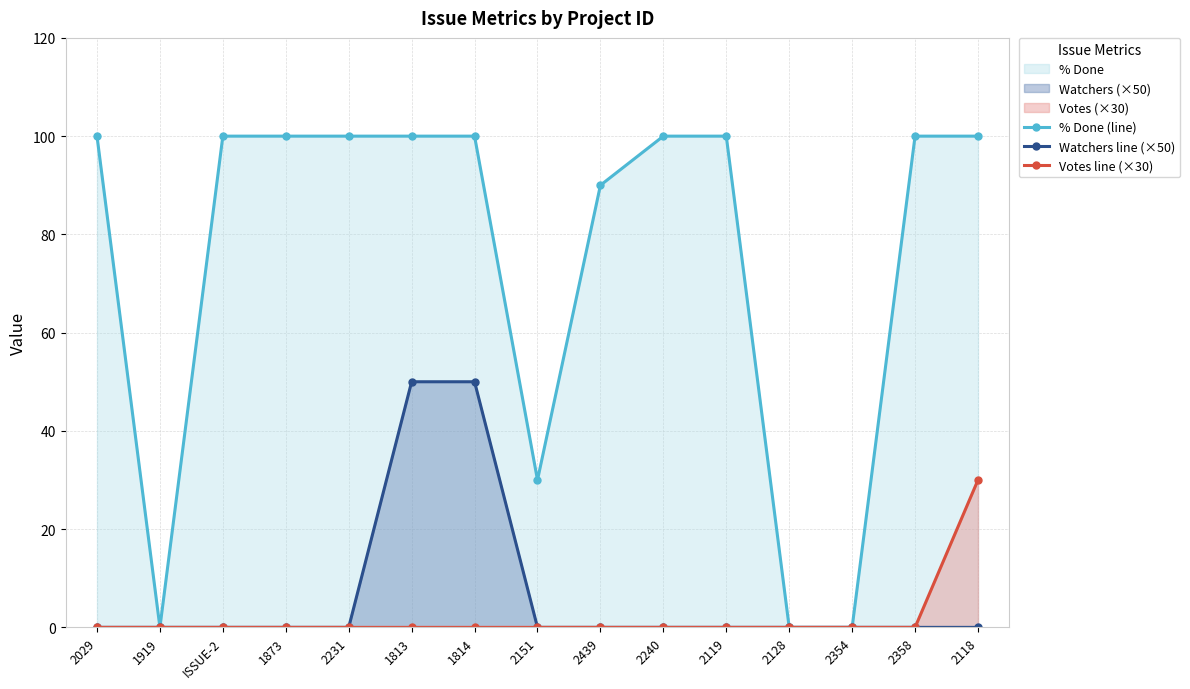

Is it true that Watchers line (×50) equals -32 at 2151?

False